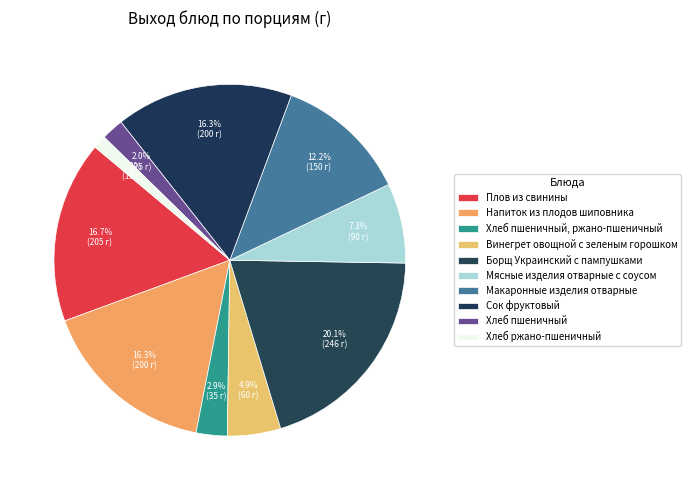

How many segments does this pie chart have?

10